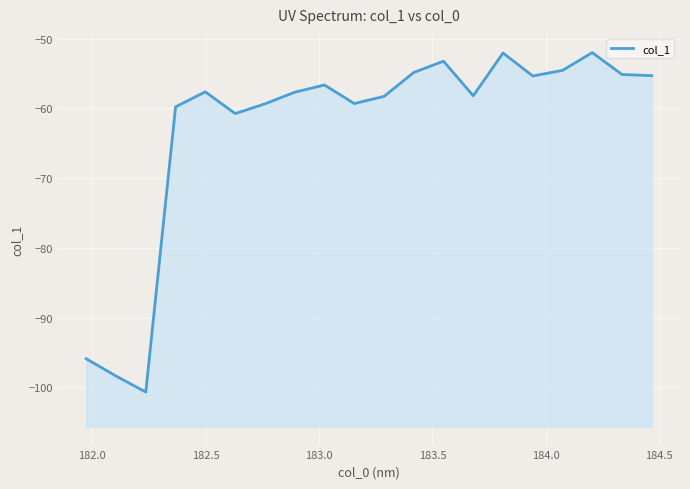

What is the maximum value shown in the chart?

-52.0